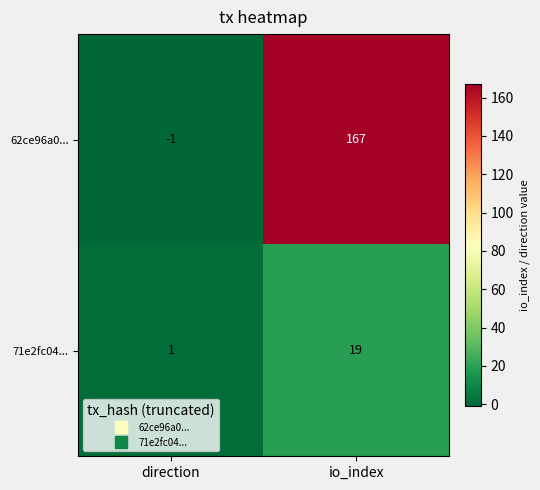

What is the average value of the 71e2fc04... series?

10